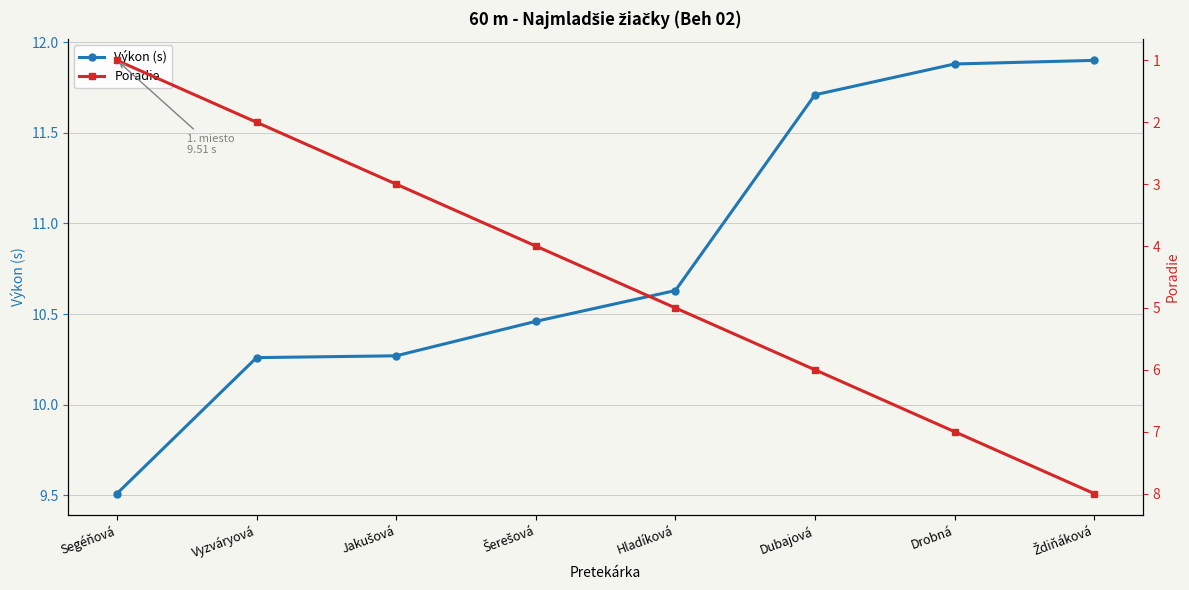

Between Jakušová and Dubajová, which series saw the biggest shift?

Poradie